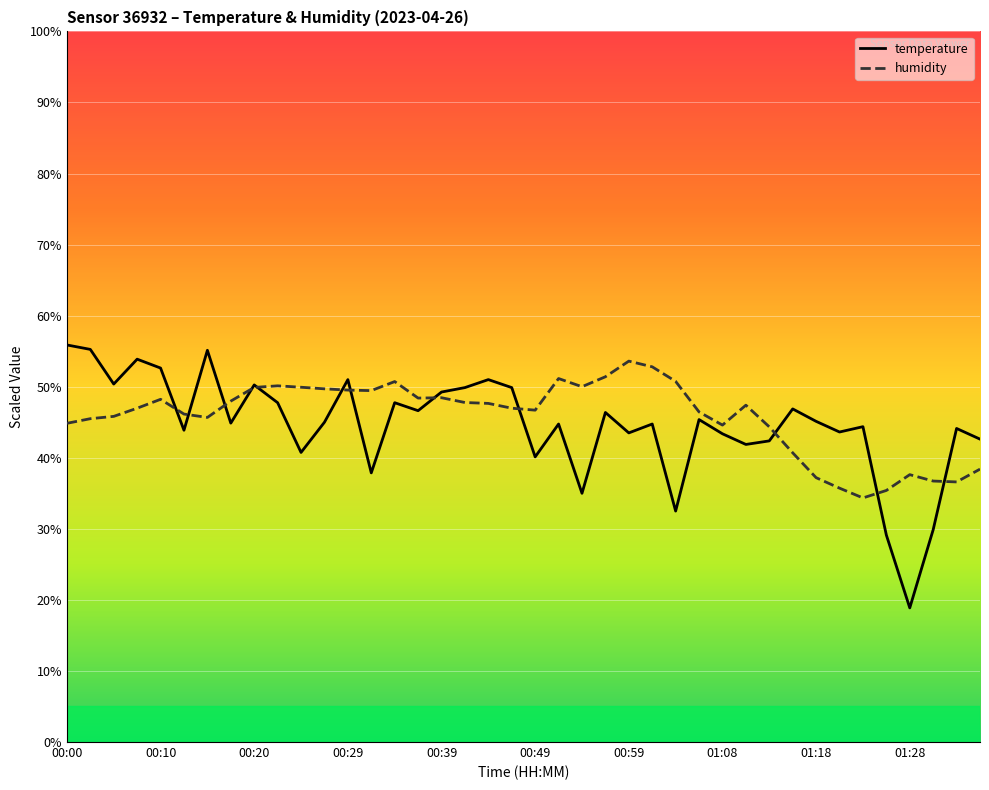

What is the difference between the second highest and minimum values in the temperature series?

36.4